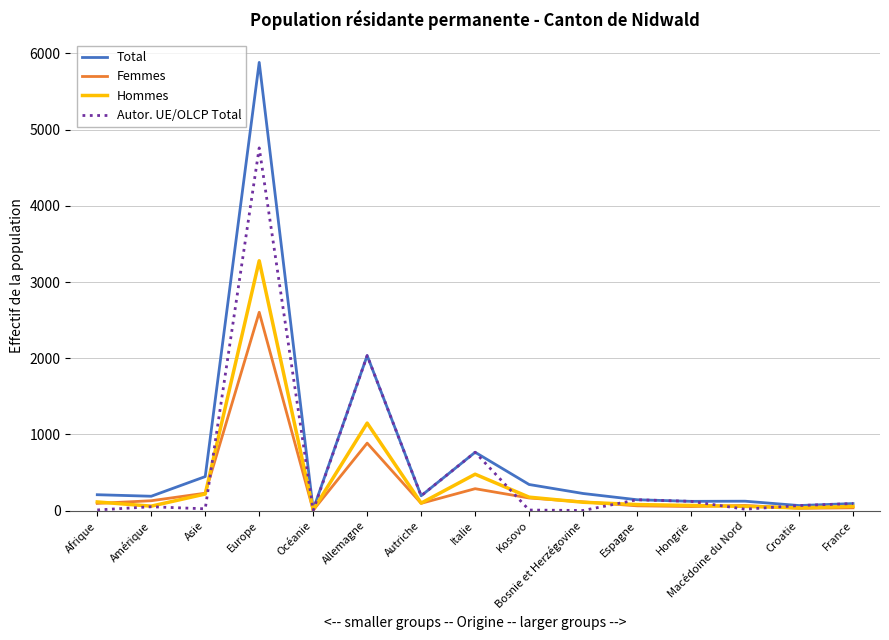

What is the greatest value displayed?

5882